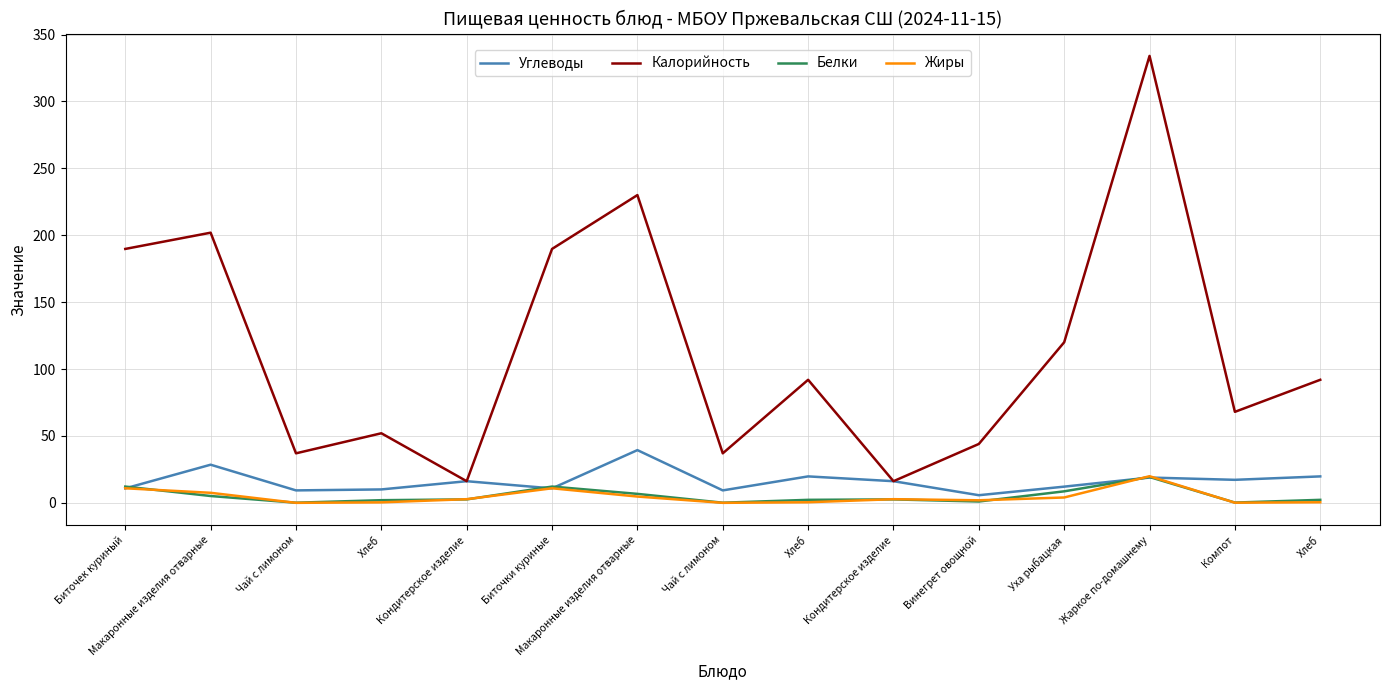

How many distinct data groups are displayed?

4